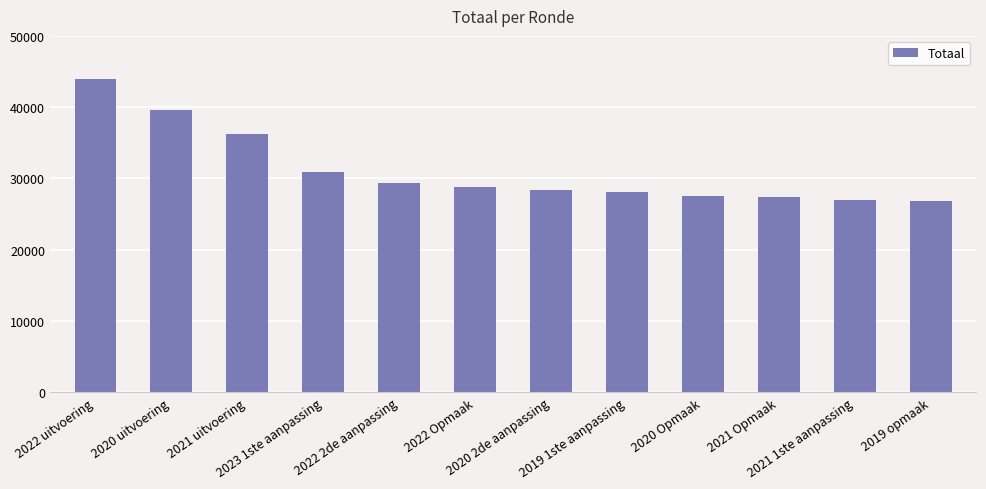

What is the smallest value displayed?

26862